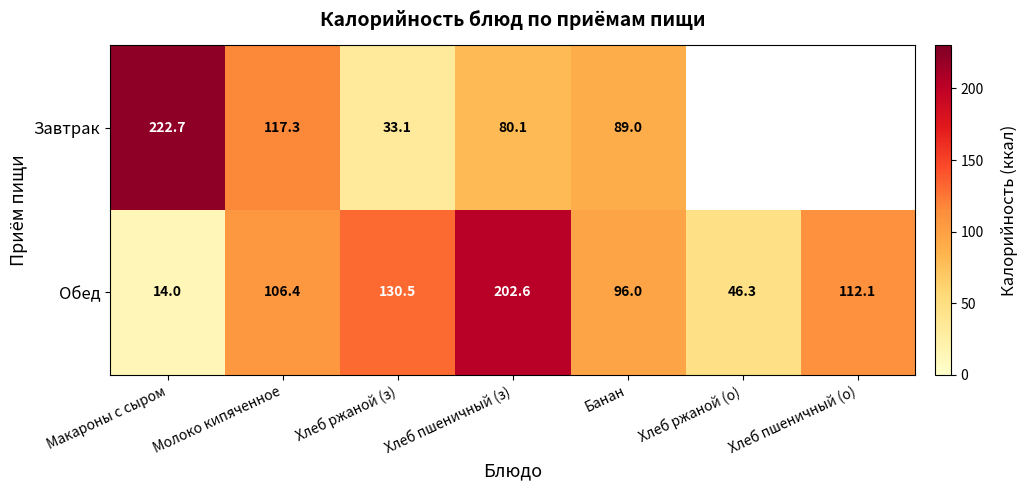

Rank the series at Хлеб пшеничный (з) from lowest to highest value.

Завтрак, Обед